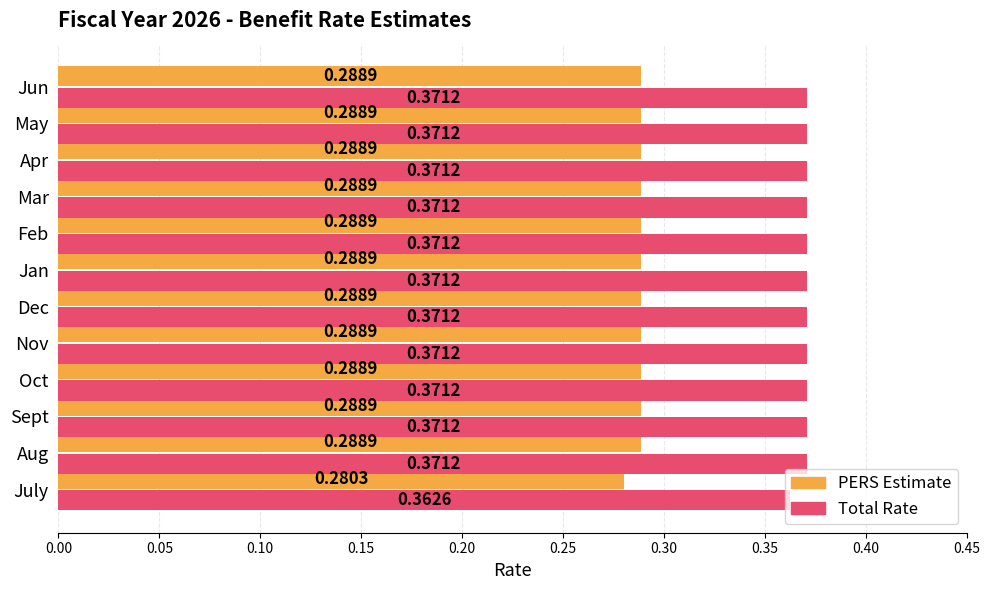

At which label is Total Rate closest to 0?

July